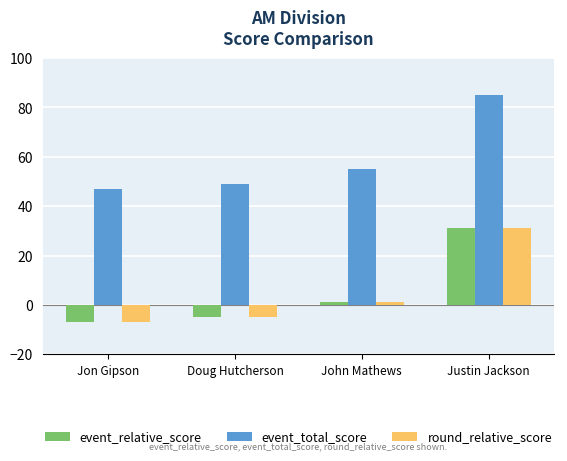

Is it true that event_total_score equals 71 at Doug Hutcherson?

False